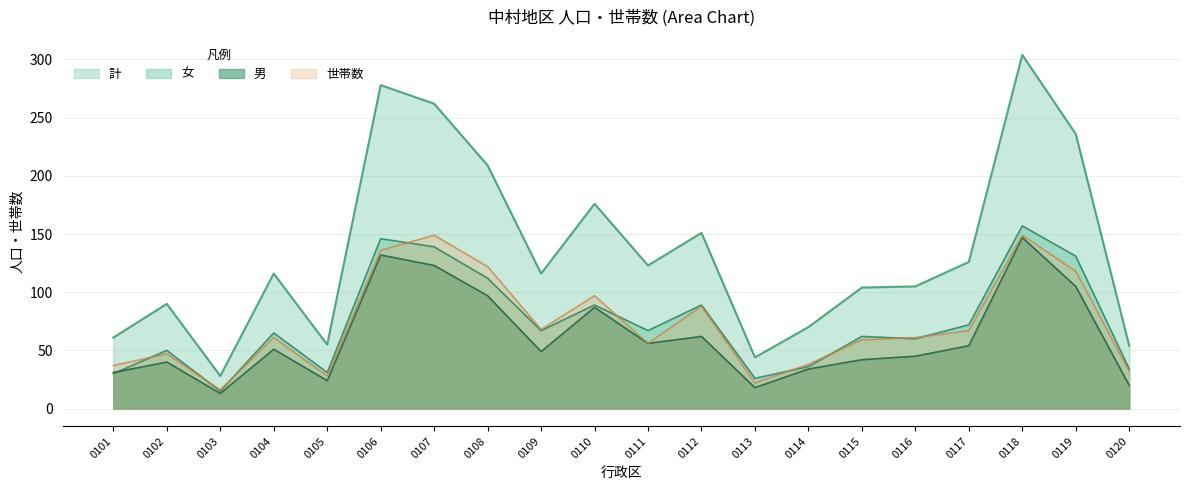

Does the chart display data point markers on the line(s)?

No